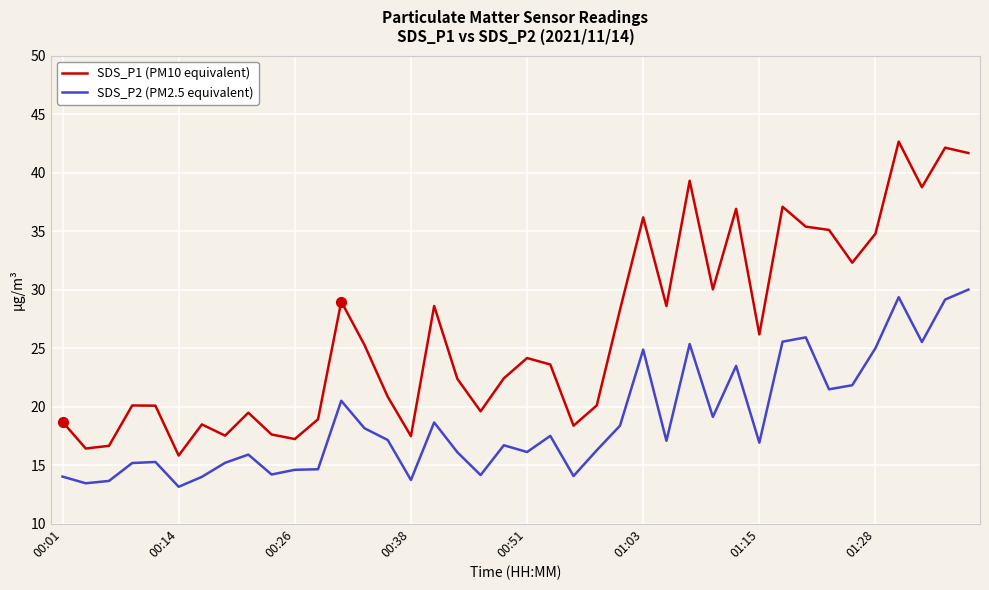

Which series has the largest total across all categories?

SDS_P1 (PM10 equivalent)